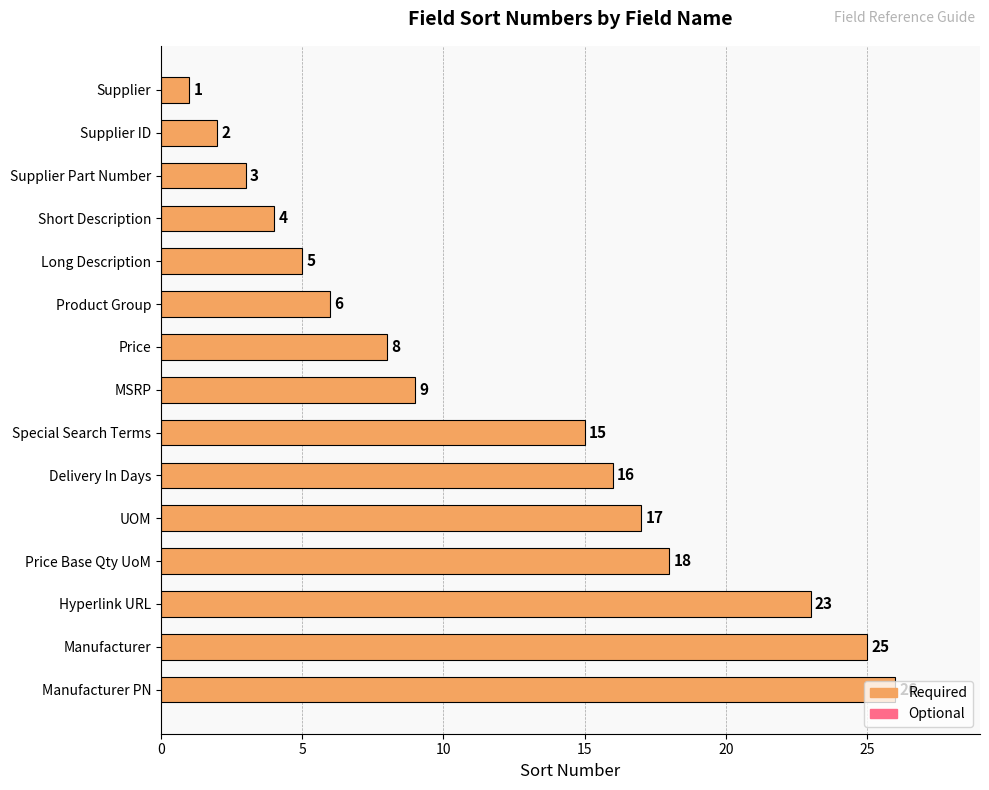

What is the approximate value at Price, to the nearest 5?

10